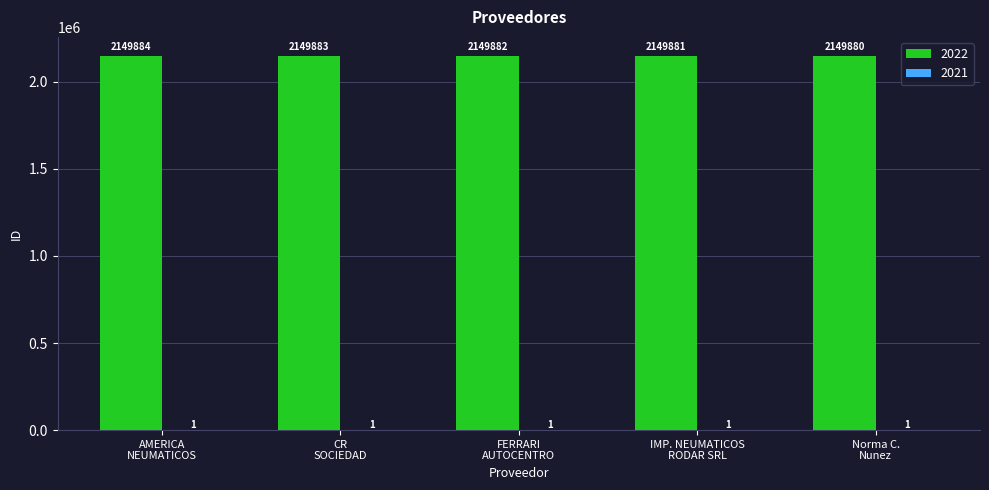

What is the maximum value shown in the chart?

2149884